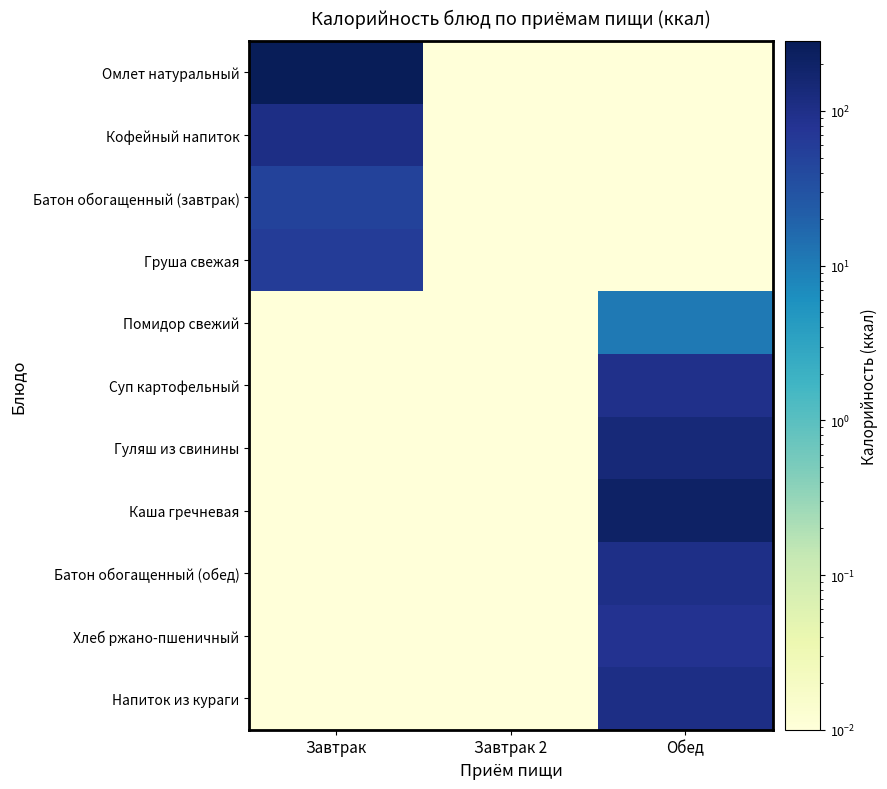

What is the difference between the highest and lowest values at Обед?

206.0